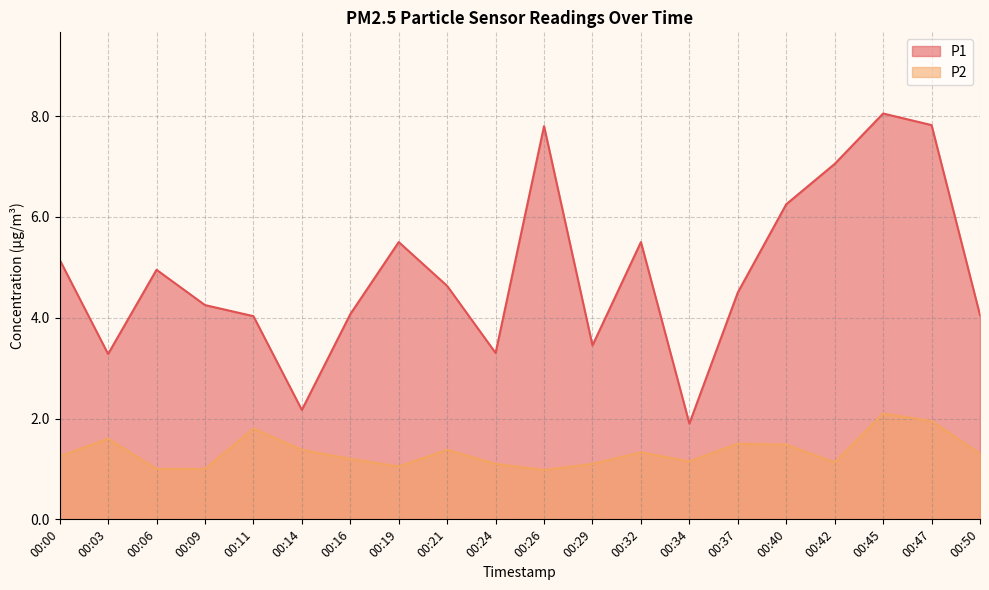

At which label does P2 reach its peak?

00:45